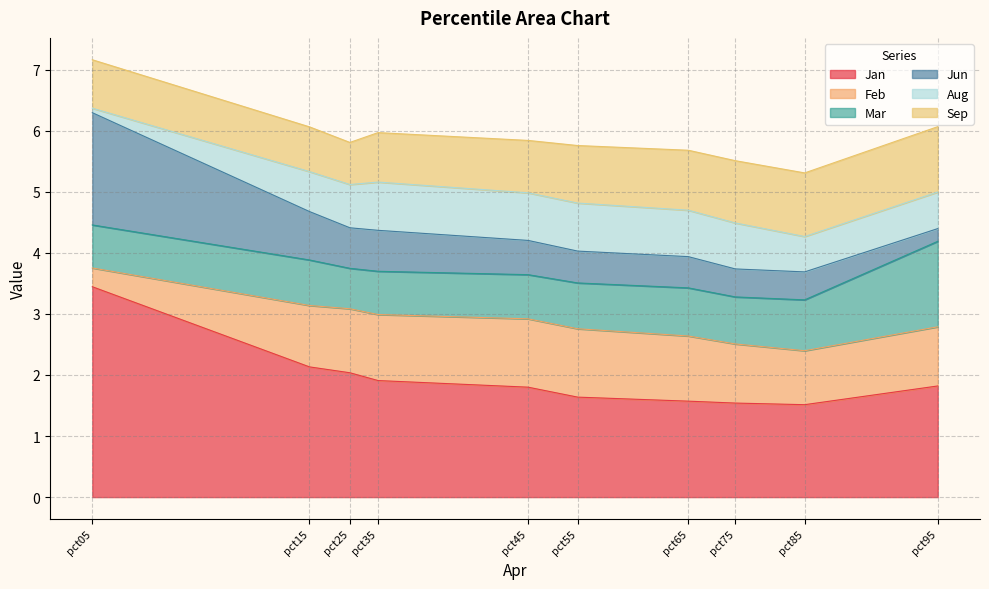

The value of Mar at pct25 is 1.0. True or false?

False